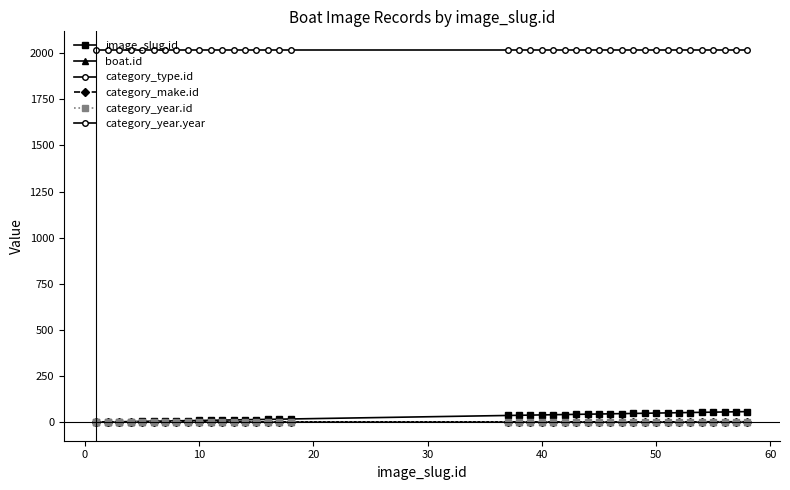

Does the chart have visible grid lines?

No